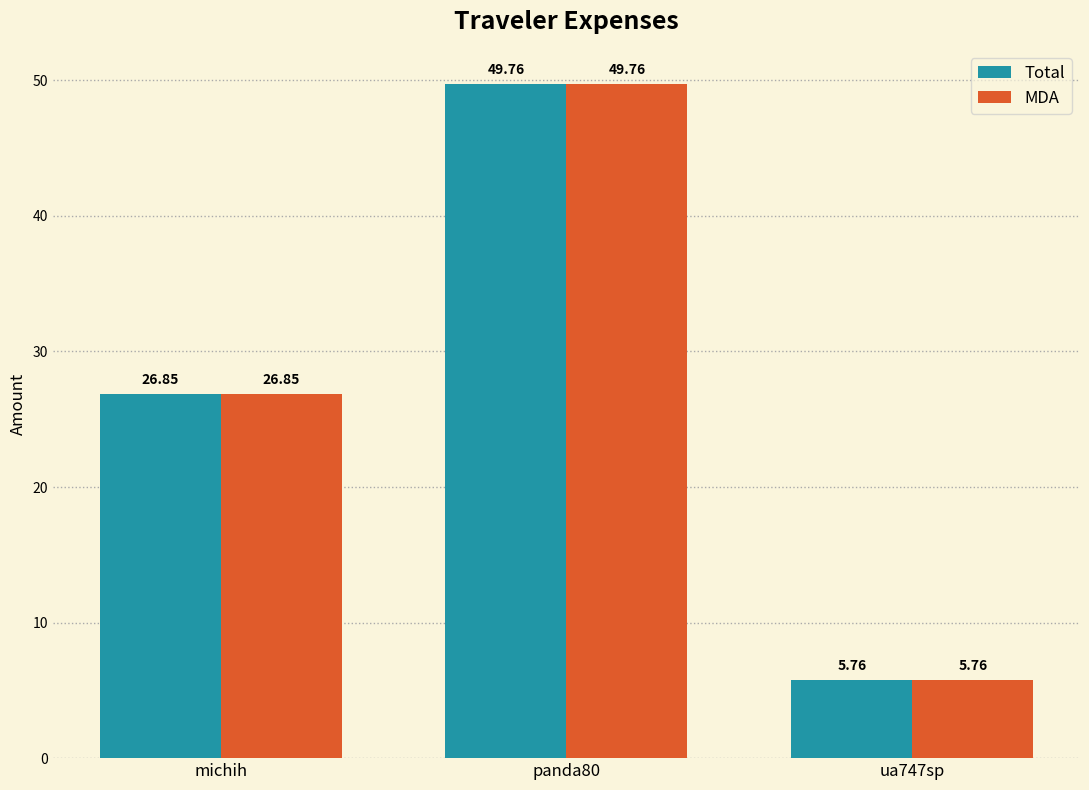

At how many categories does at least one series exceed 47?

1